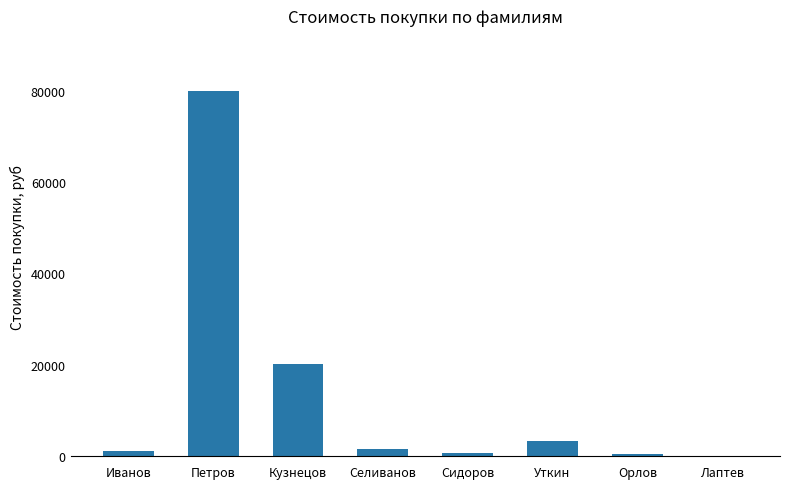

What is the difference between the values at Селиванов and Сидоров?

750